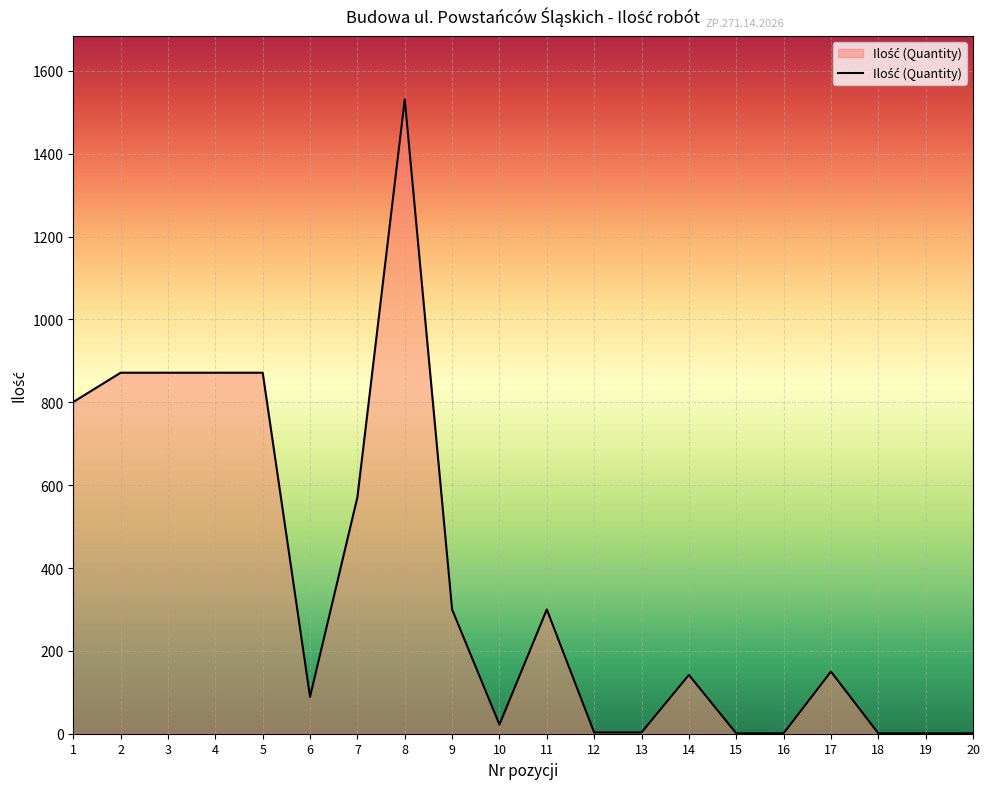

Where does the data first go above 150?

1